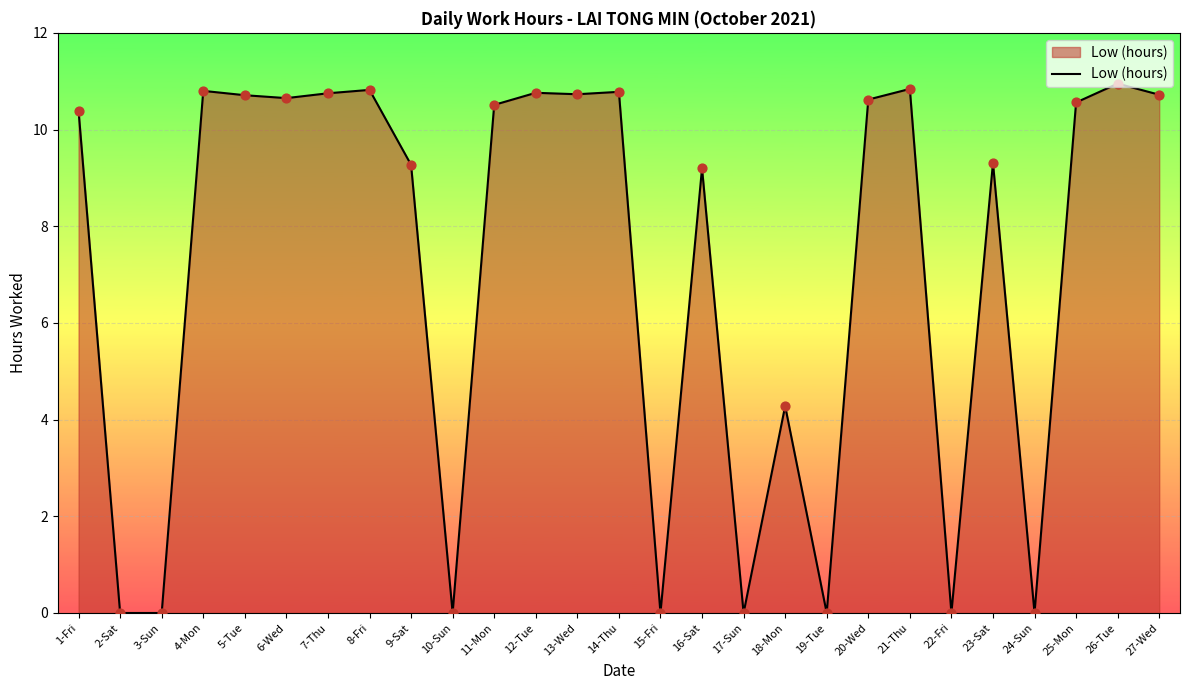

What is the ratio of the value at 14-Thu to the value at 16-Sat?

1.2